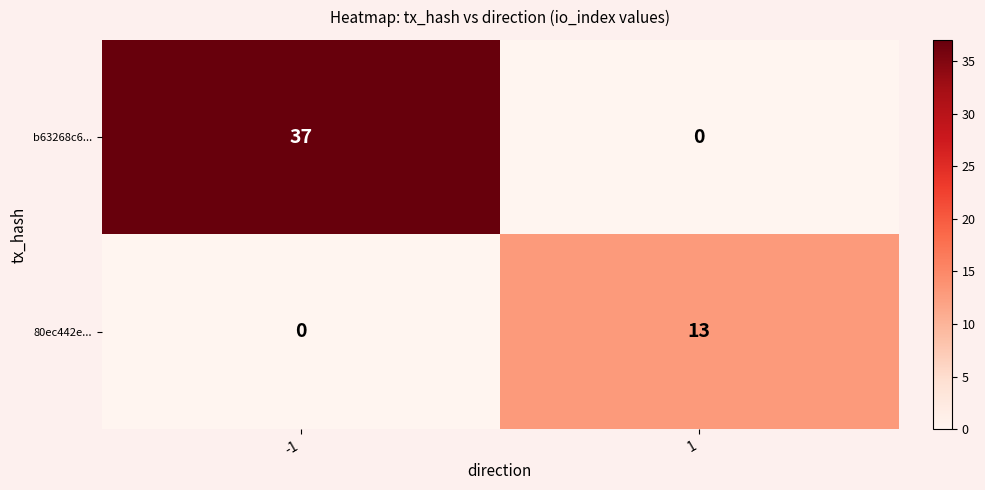

What is the sum of the b63268c6... values at -1 and 1?

37